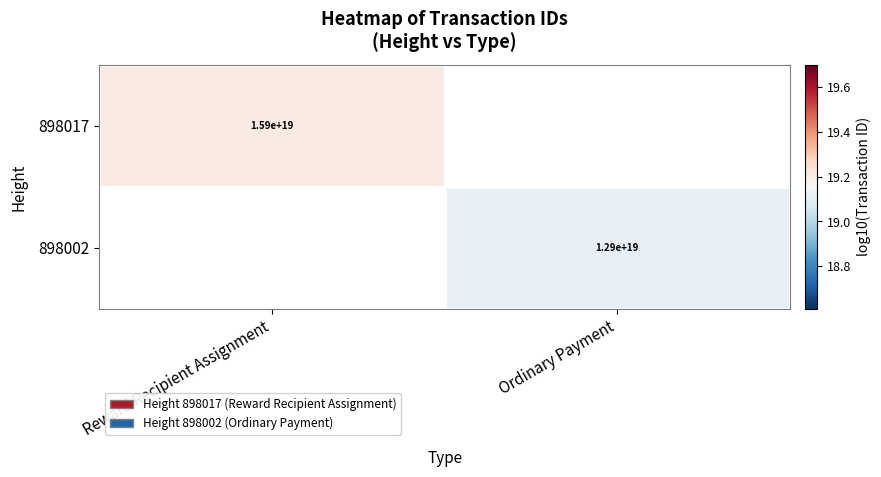

How many data points does each series have?

2